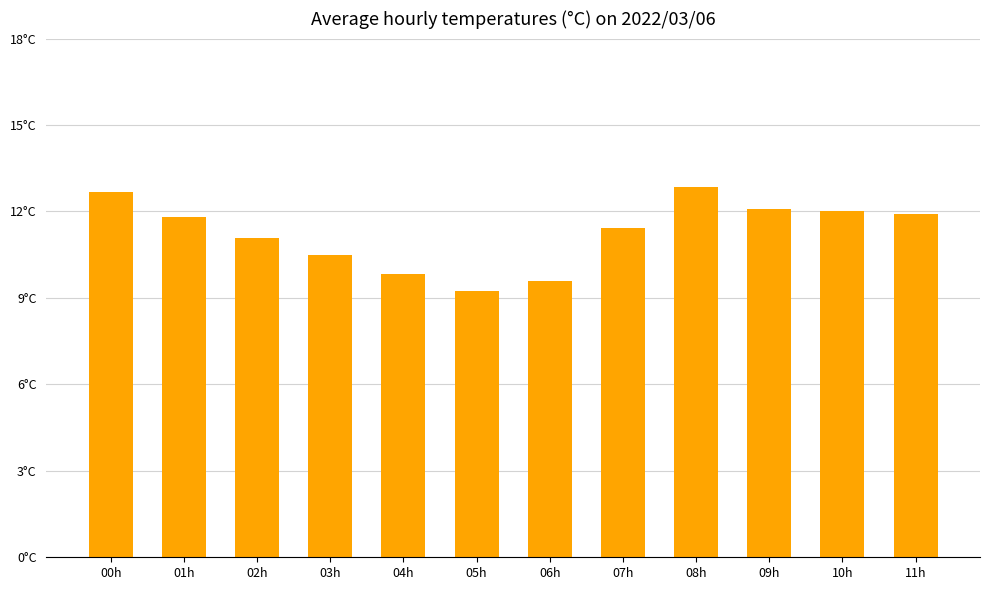

What is the value of the 3rd bar from the left?

11.1